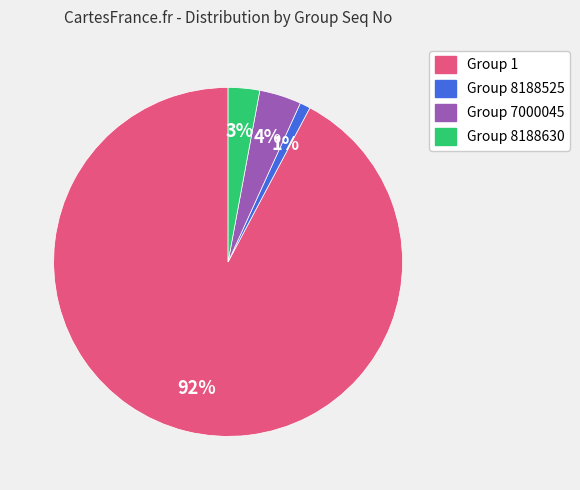

What is the ratio of the value at Group 8188630 to the value at Group 8188525?

3.0